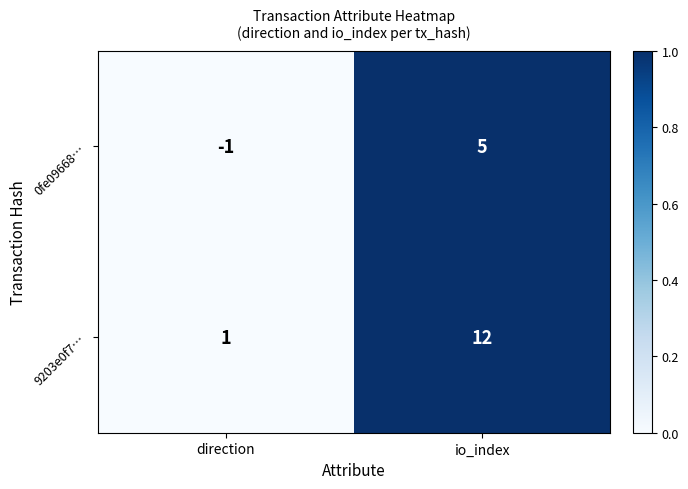

Is it true that 9203e0f7… equals 4 at io_index?

False